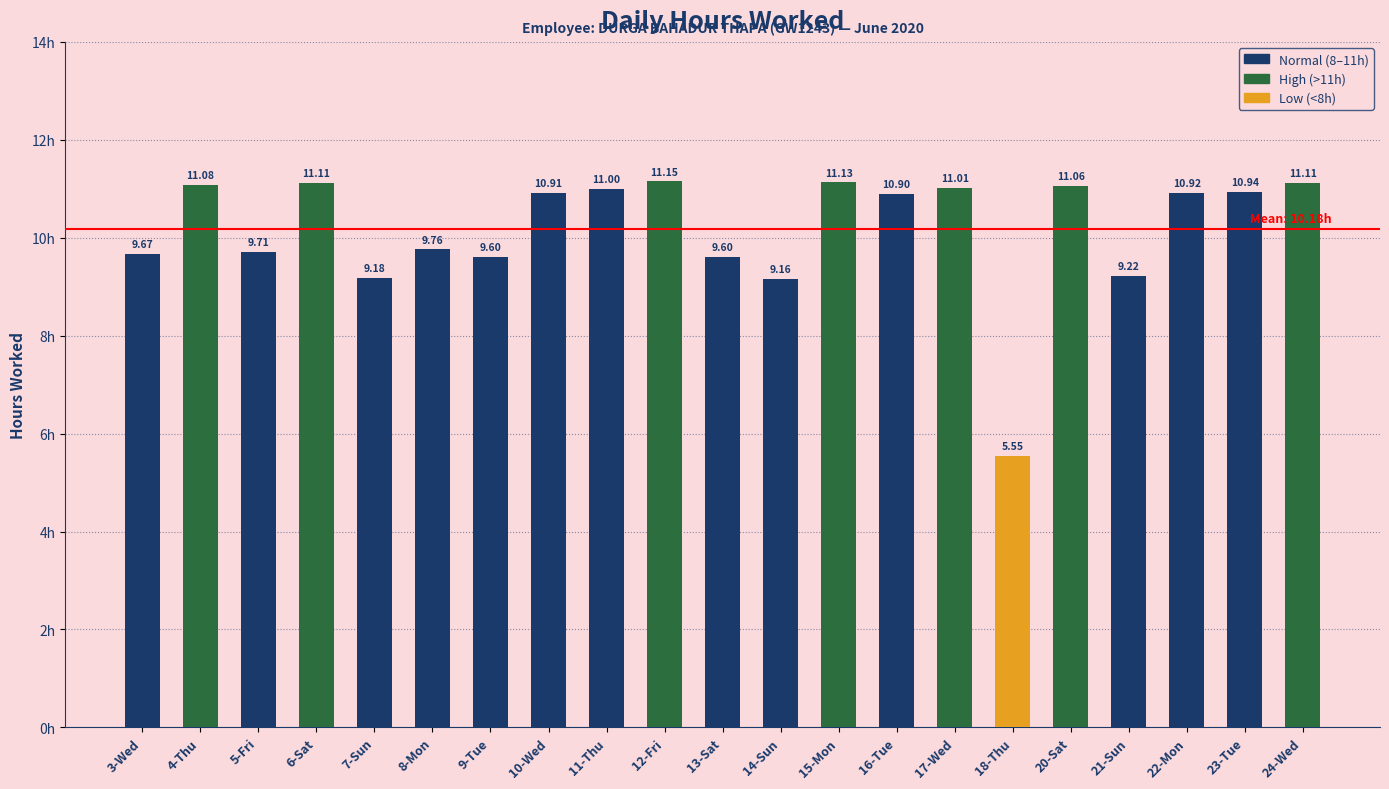

Are the bars horizontal?

No